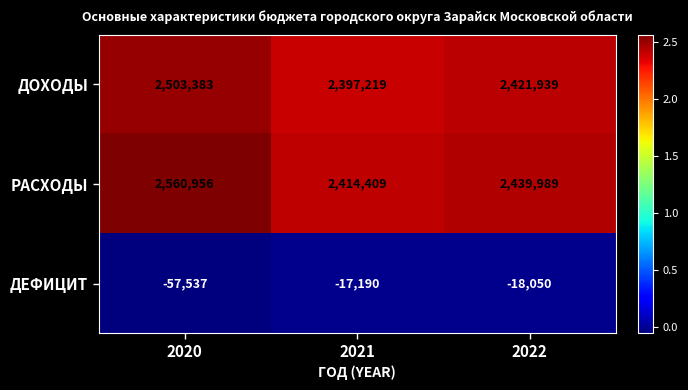

What is the difference between the ДЕФИЦИТ values at 2022 and 2021?

860